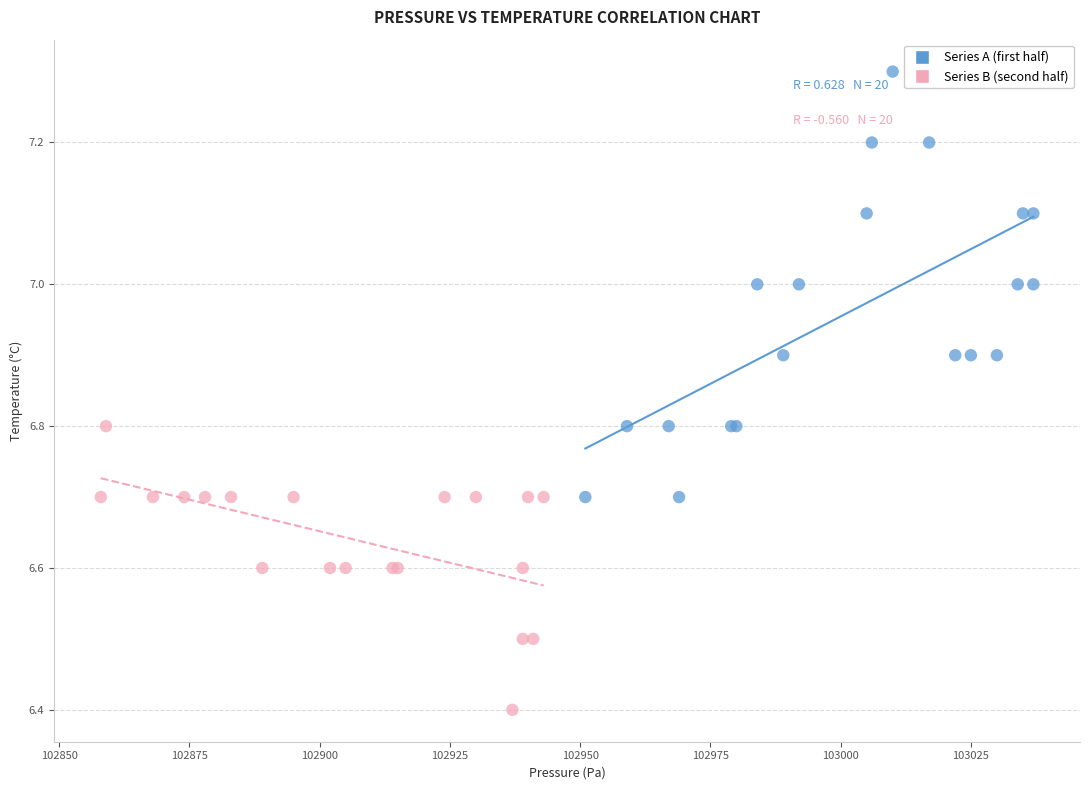

Which series contains the highest Y value?

Series A (first half)